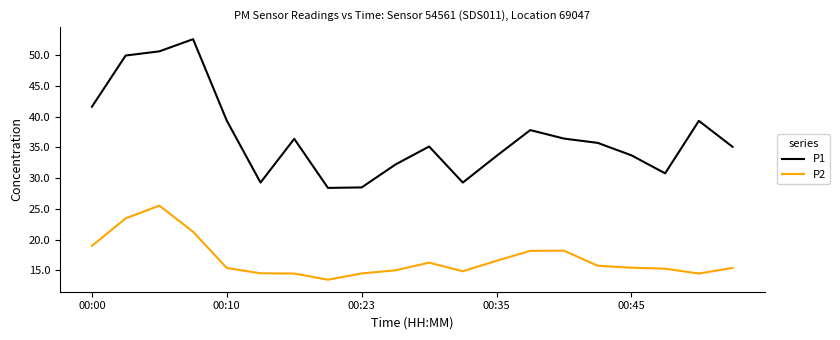

What is the smallest value displayed?

13.5